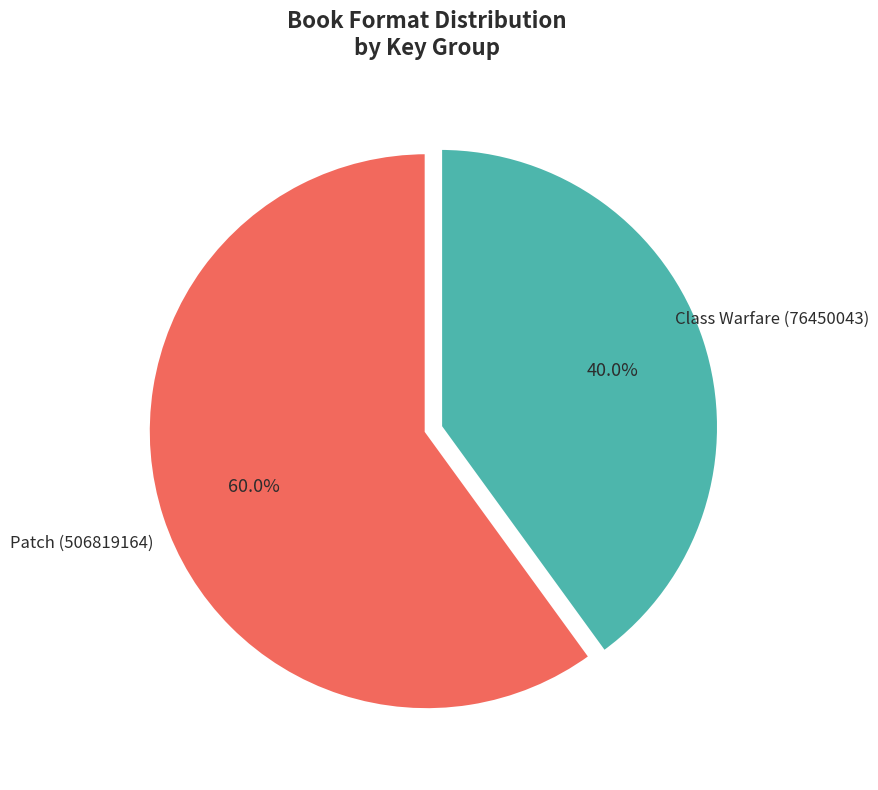

Which category has the smallest portion of the pie?

Class Warfare (76450043)